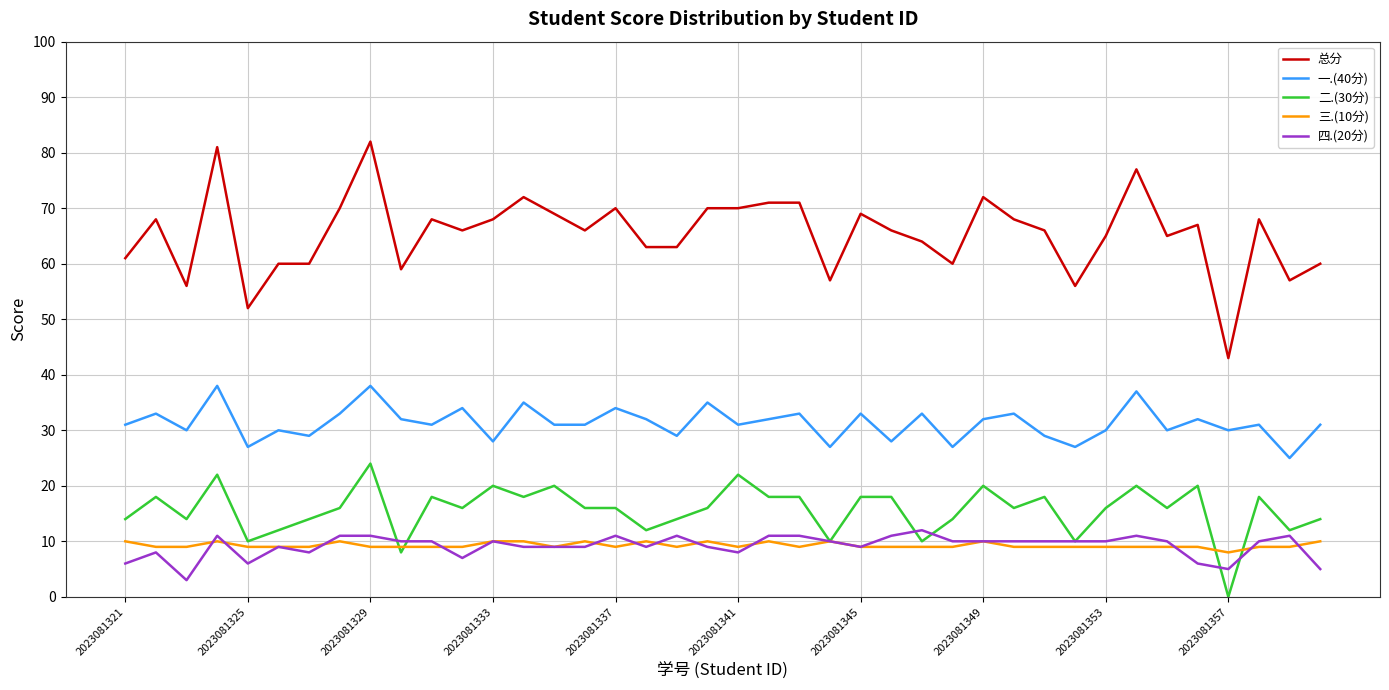

Is this an area chart (filled region under the line)?

No